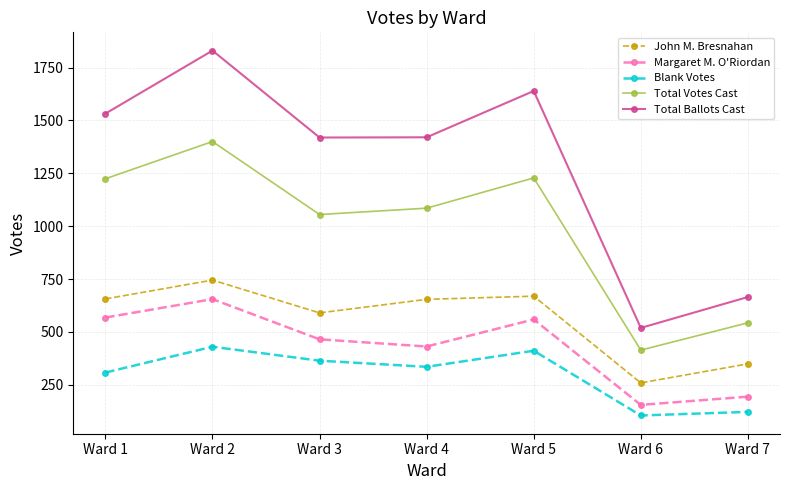

In Total Ballots Cast, how many points are lower than both neighbors (excluding endpoints)?

2